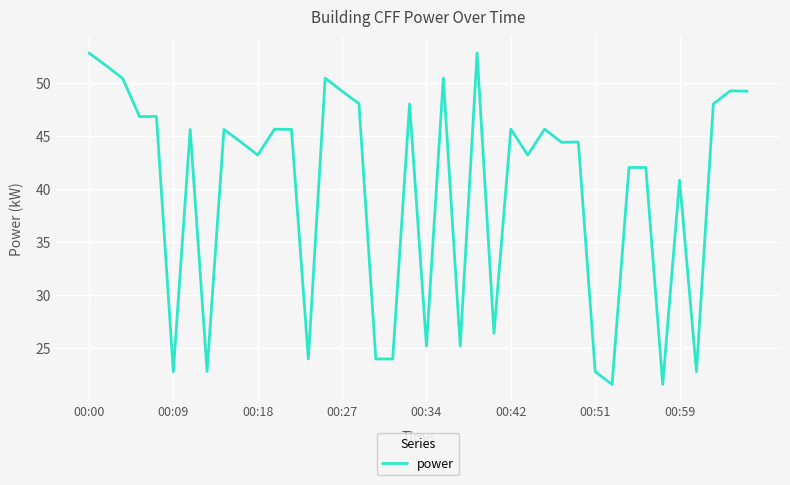

What is the maximum value shown in the chart?

52.8